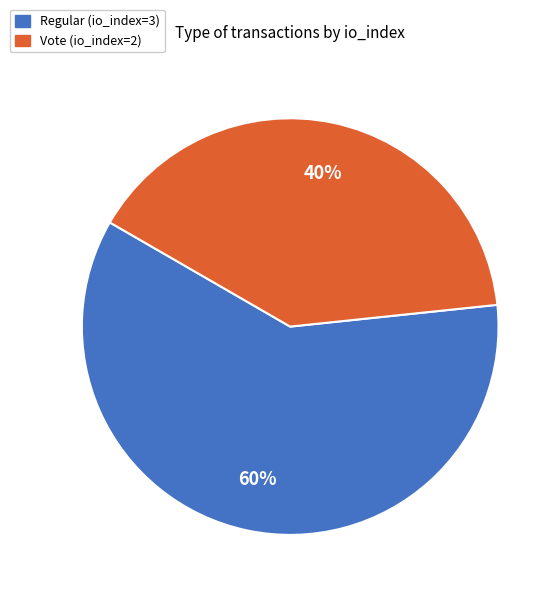

How many slices are in this pie chart?

2